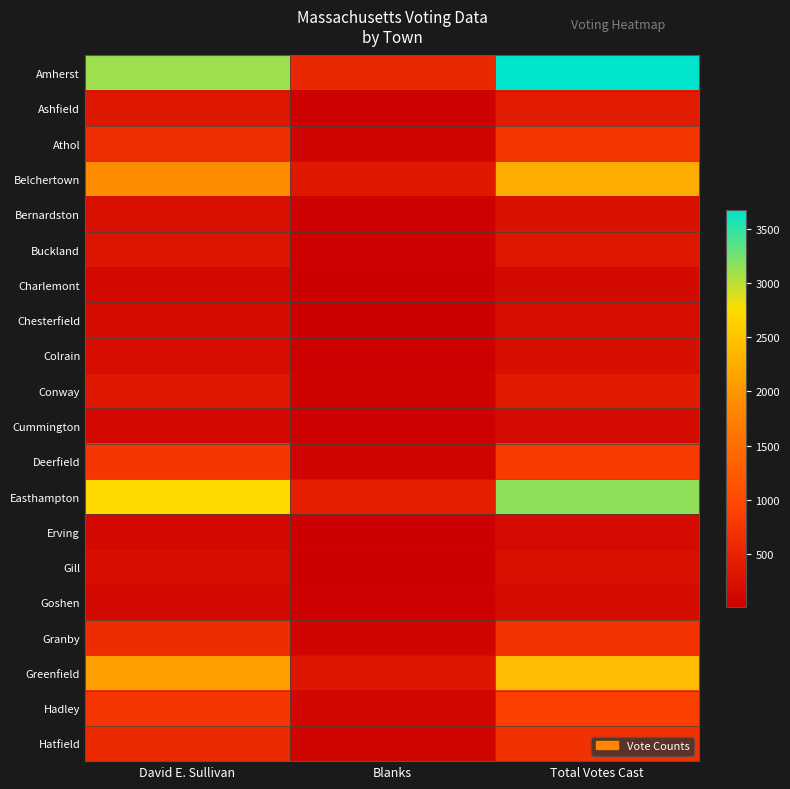

What is the spread (max minus min) of values at Total Votes Cast?

3518